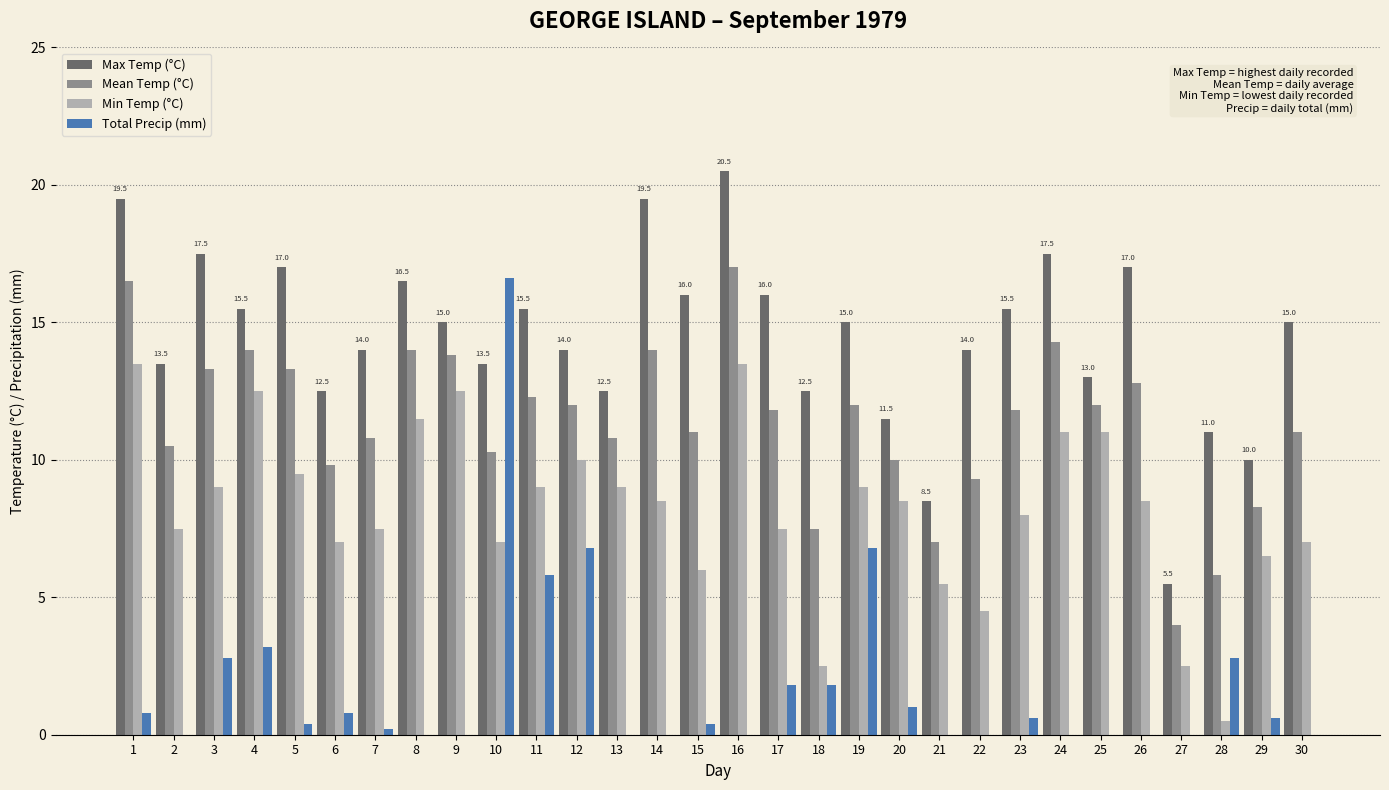

How many distinct data groups are displayed?

4